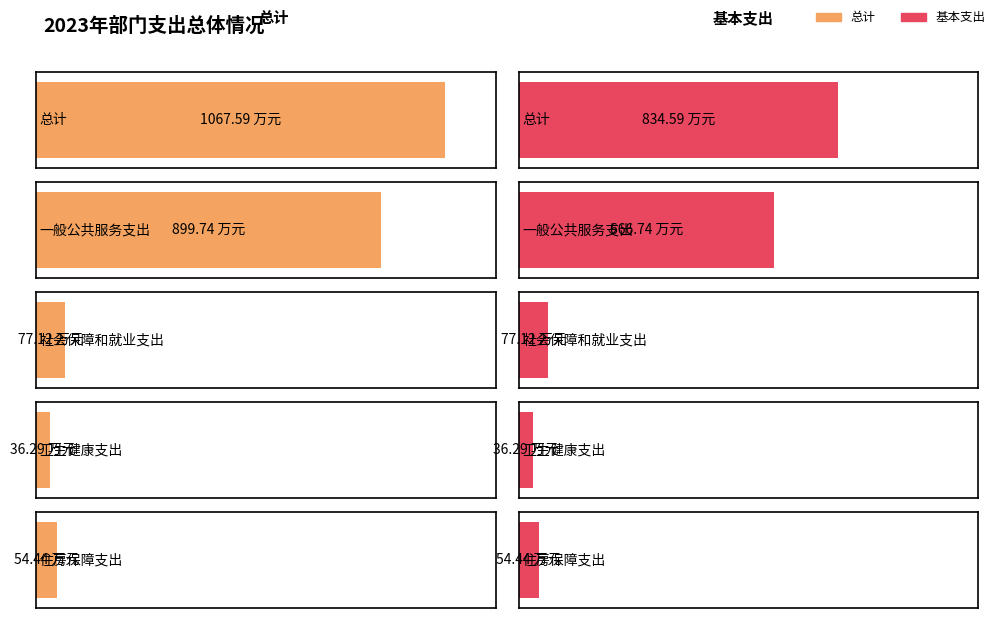

What is the difference between the highest and lowest values at 总计?

233.0